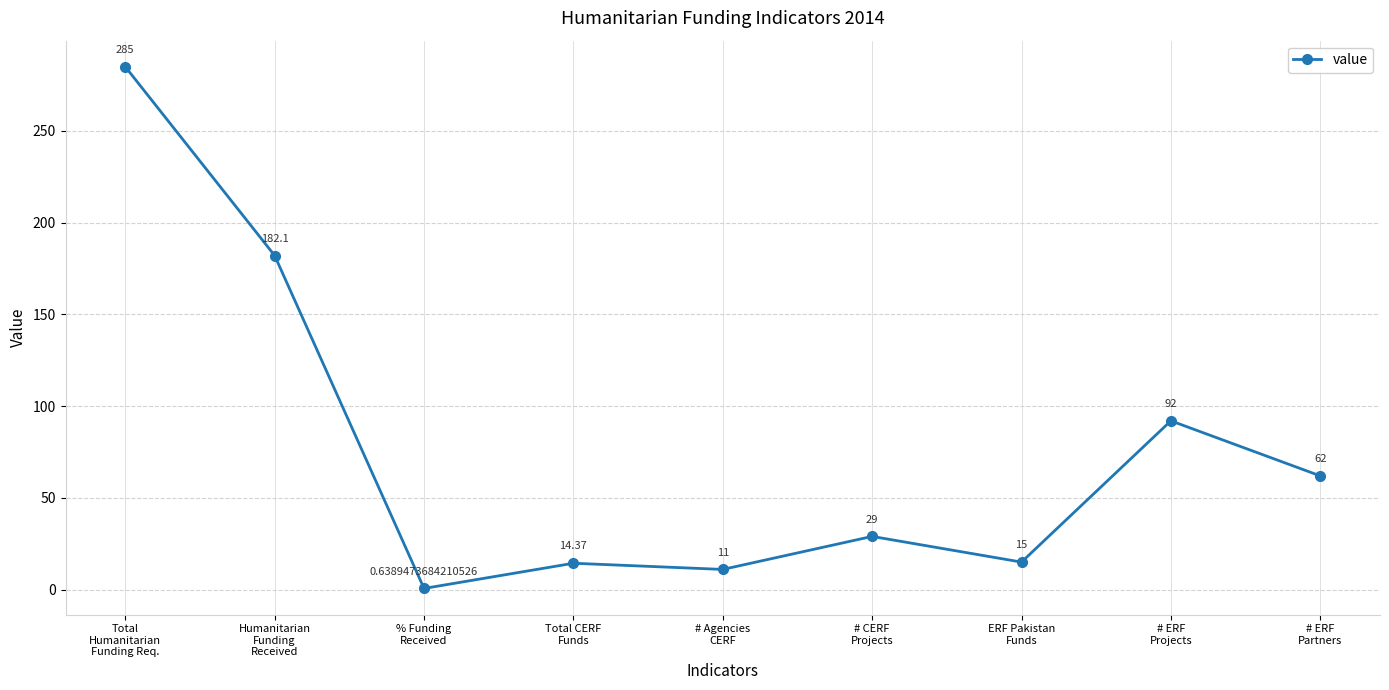

What is the label of the 2nd point from the right?

# ERF
Projects